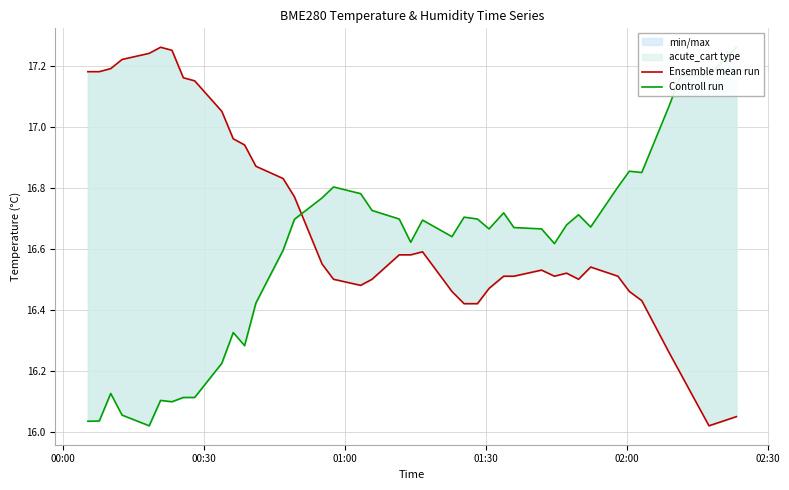

How many series are shown in this chart?

2